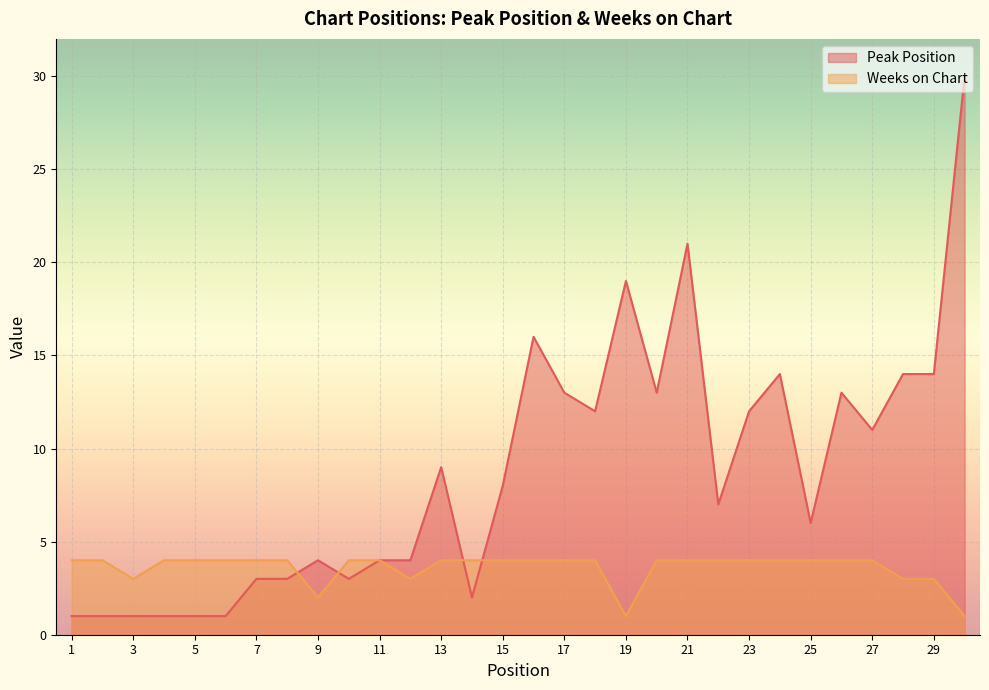

What are all the series names shown in the legend?

Peak Position, Weeks on Chart